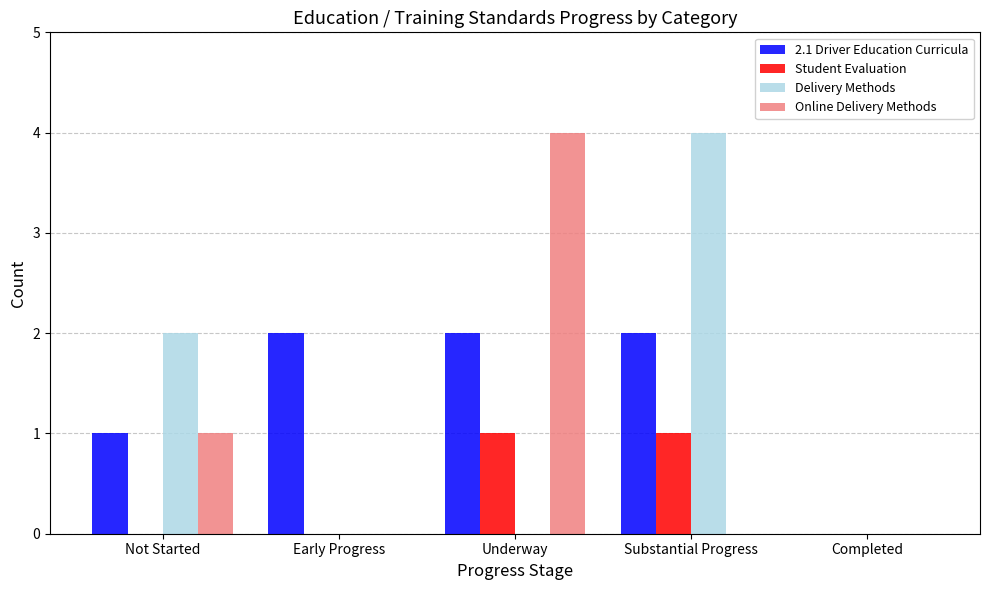

What value does the Delivery Methods series have at Substantial Progress?

4